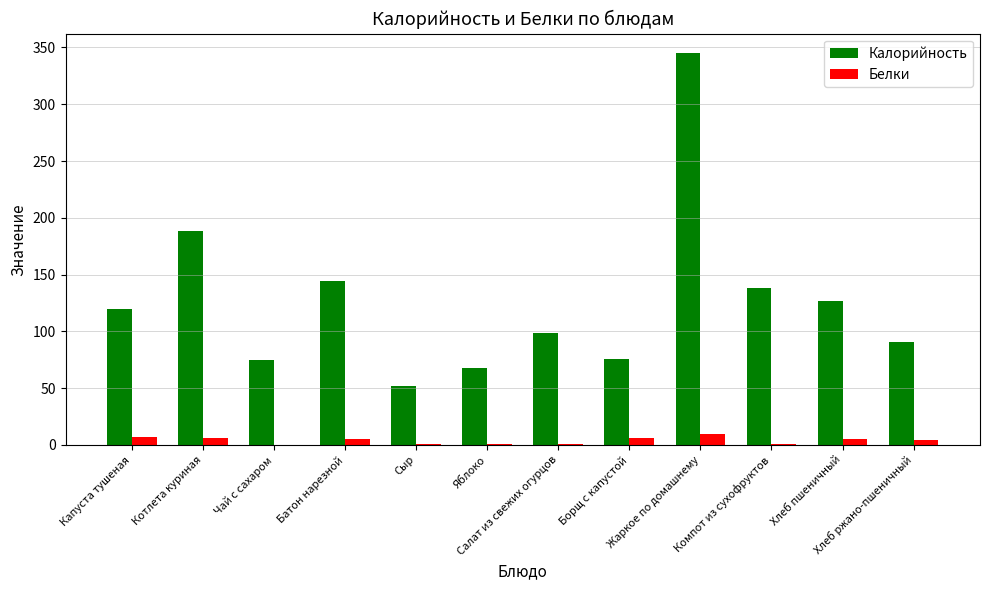

What is the sum of all Белки values?

46.5